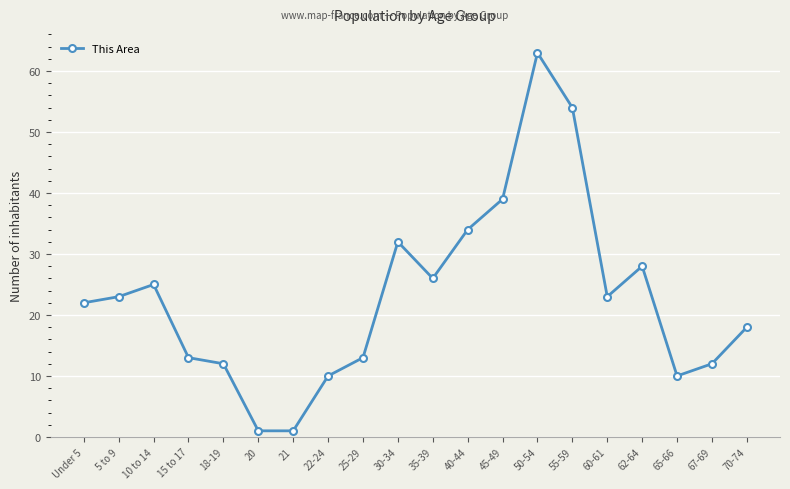

What is the sum of all values?

459